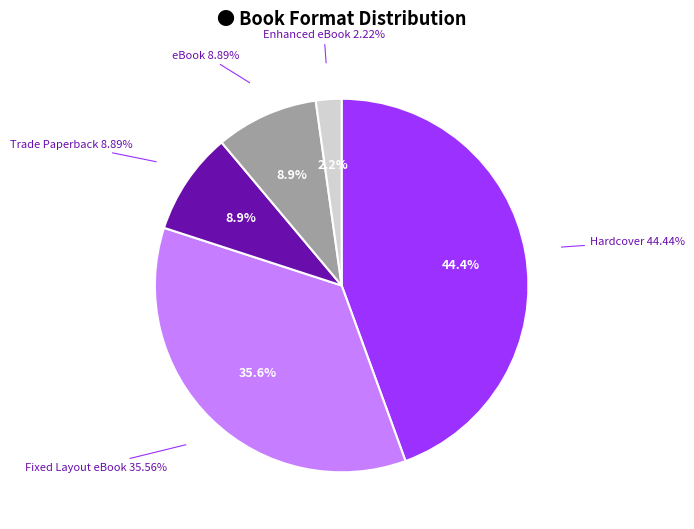

To the nearest percent, what percentage of the pie is Fixed Layout eBook?

36%